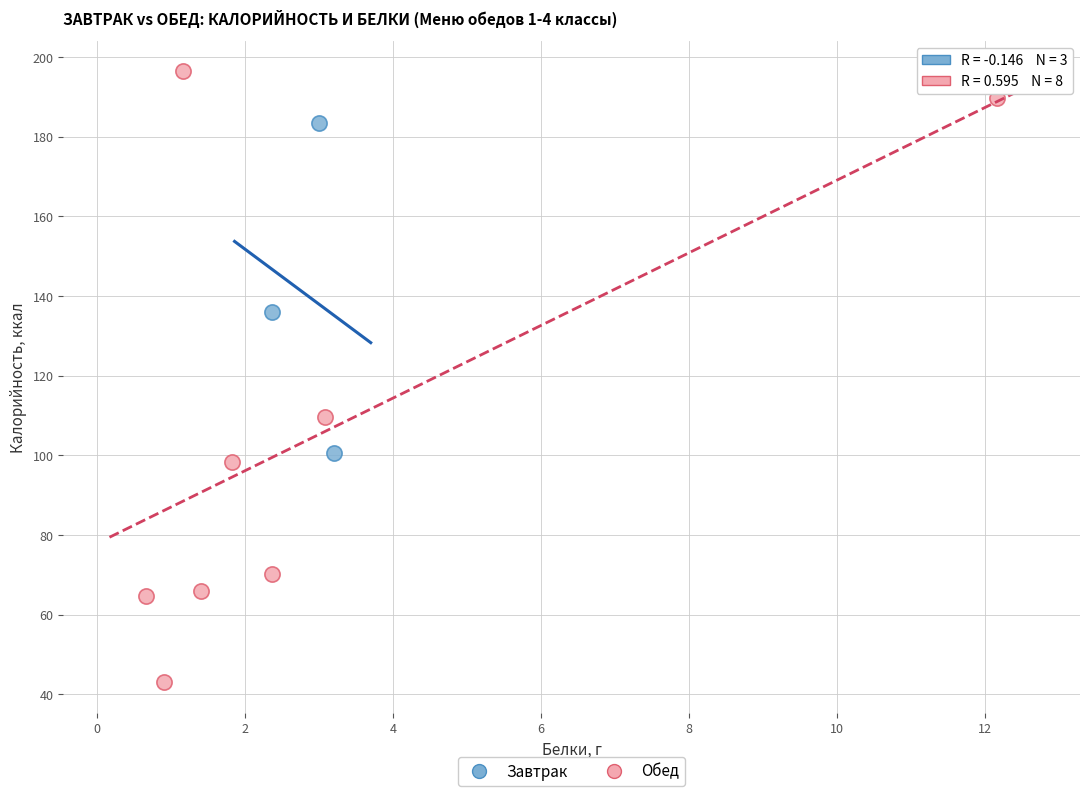

Which series has the widest spread of Y values?

Обед